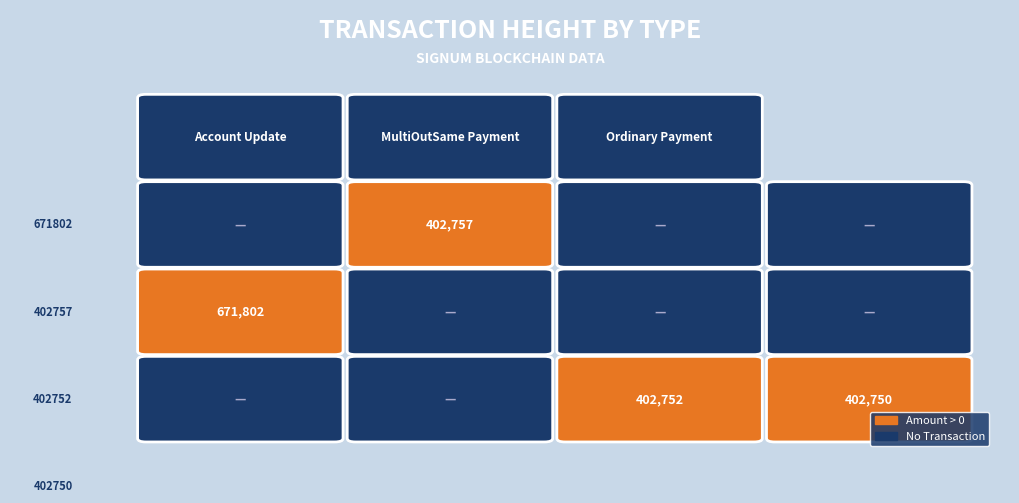

Reading left to right, extract all data points from this chart.

Account Update: 0	402757	0	0
MultiOutSame Payment: 671802	0	0	0
Ordinary Payment: 0	0	402752	402750